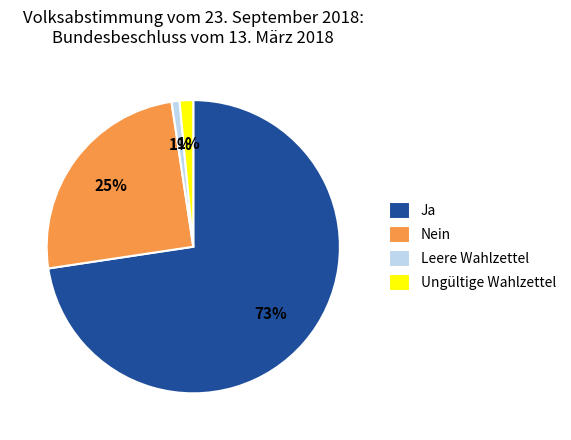

Which has a higher value, Ja or Nein?

Ja